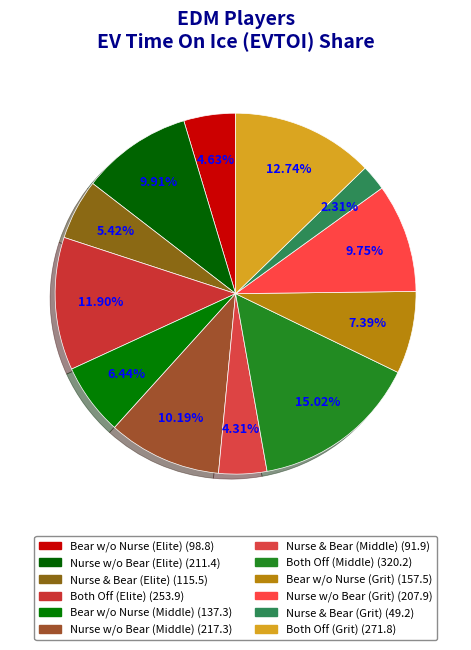

Rank the categories by value from highest to lowest.

Darnell Nurse and Ethan Bear both off (Middle), Darnell Nurse and Ethan Bear both off (Gritensity), Darnell Nurse and Ethan Bear both off (Elite), Darnell Nurse without Ethan Bear (Middle), Darnell Nurse without Ethan Bear (Elite), Darnell Nurse without Ethan Bear (Gritensity), Ethan Bear without Darnell Nurse (Gritensity), Ethan Bear without Darnell Nurse (Middle), Darnell Nurse with Ethan Bear (Elite), Ethan Bear without Darnell Nurse (Elite), Darnell Nurse with Ethan Bear (Middle), Darnell Nurse with Ethan Bear (Gritensity)